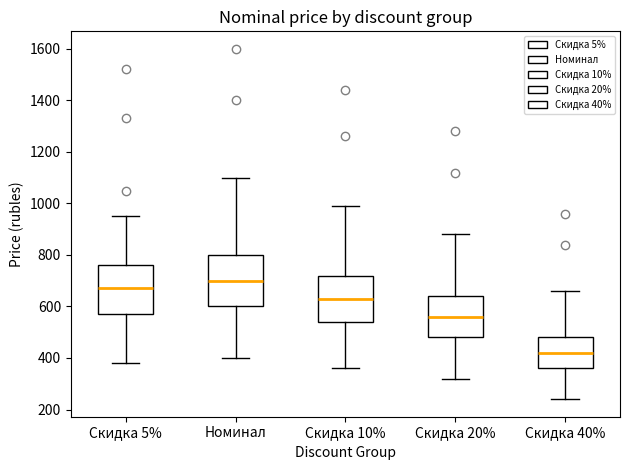

Reading left to right, transcribe this box plot: for each box, give where its median line is, the range the box spans, and where its two whiskers end, as read against the y-axis. The values are not printed on the chart, so give them approximately, as read against the axis.

Скидка 5%: median 680, box 580 to 760, whiskers 380 to 960
Номинал: median 700, box 600 to 800, whiskers 400 to 1100
Скидка 10%: median 640, box 540 to 720, whiskers 360 to 1000
Скидка 20%: median 560, box 480 to 640, whiskers 320 to 880
Скидка 40%: median 420, box 360 to 480, whiskers 240 to 660